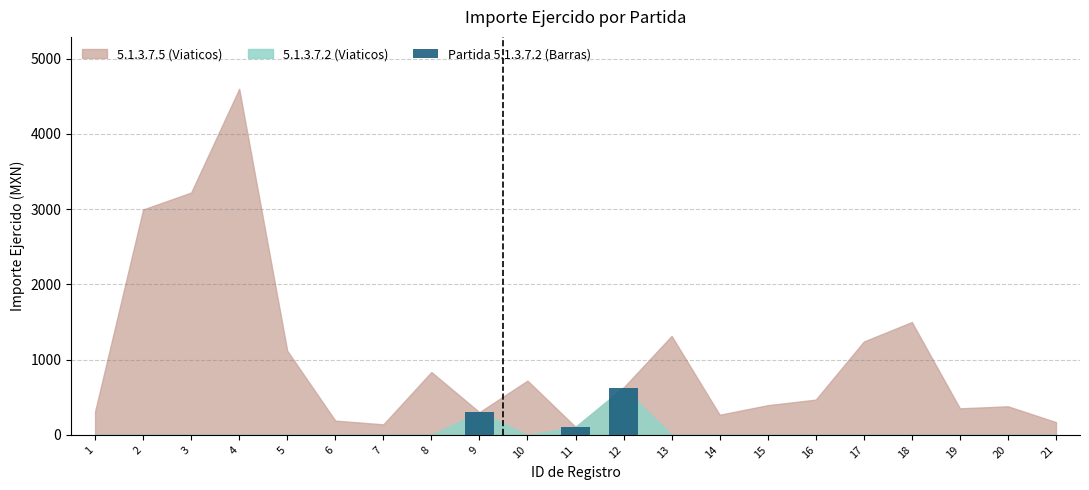

Are the bars horizontal?

No